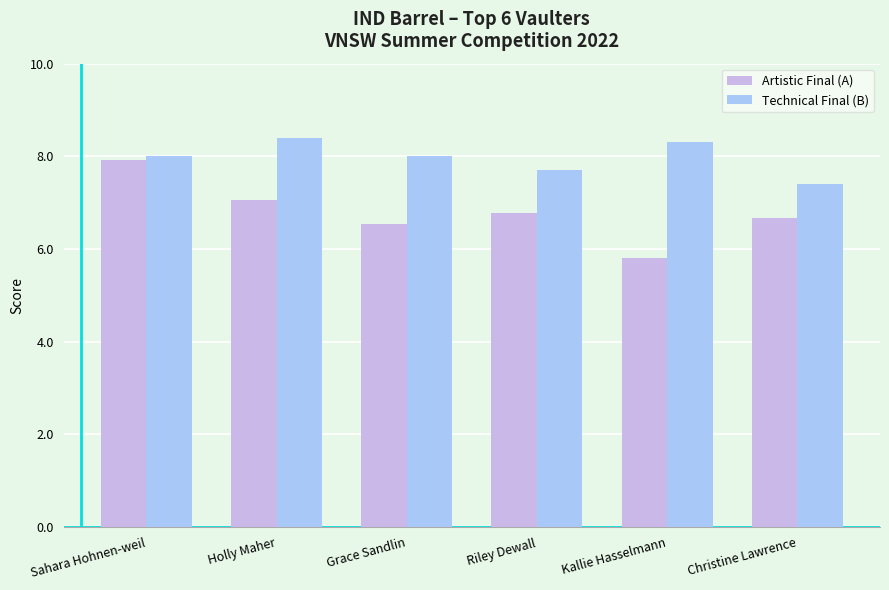

Where is Technical Final (B) nearest to the value 7?

Christine Lawrence